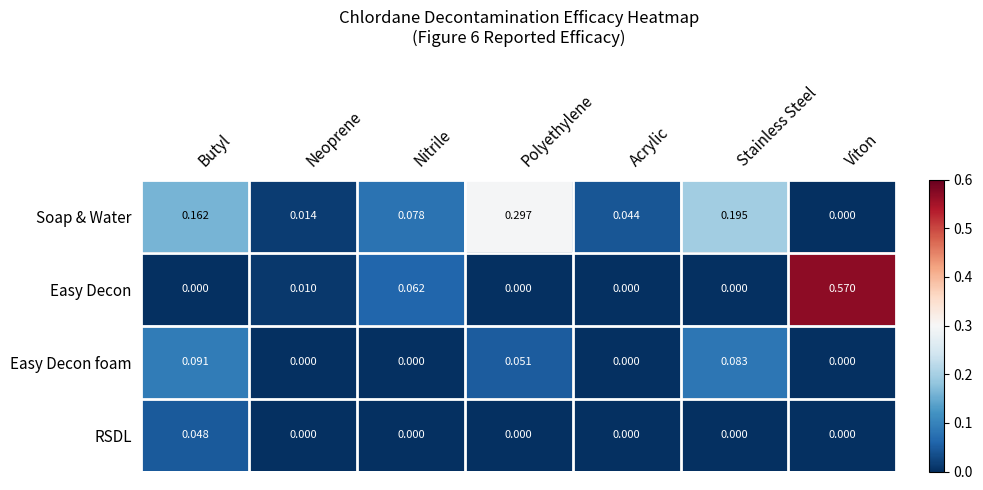

List the series in order of their peak value, highest first.

Easy Decon, Soap & Water, Easy Decon foam, RSDL